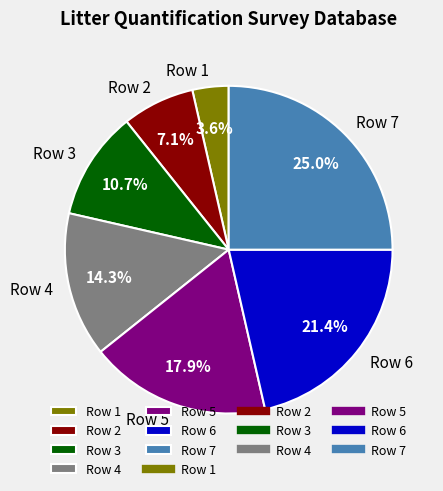

Which slice is the smallest?

Row 1